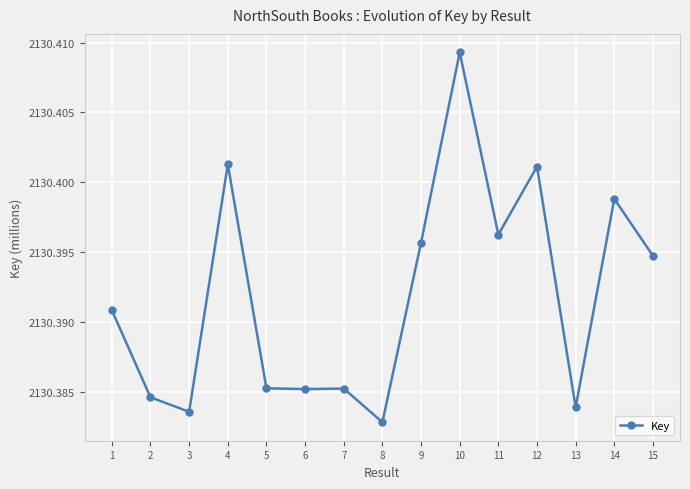

Does the chart have visible grid lines?

Yes